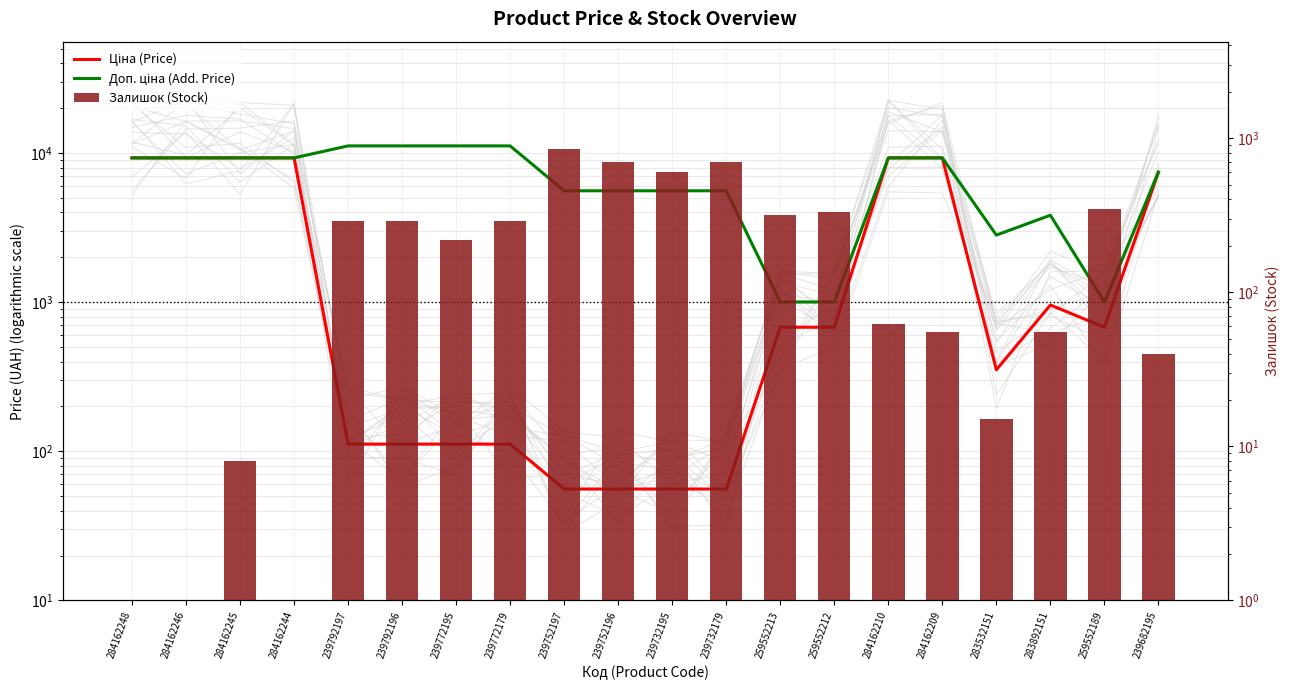

At how many categories does at least one series exceed 531?

20